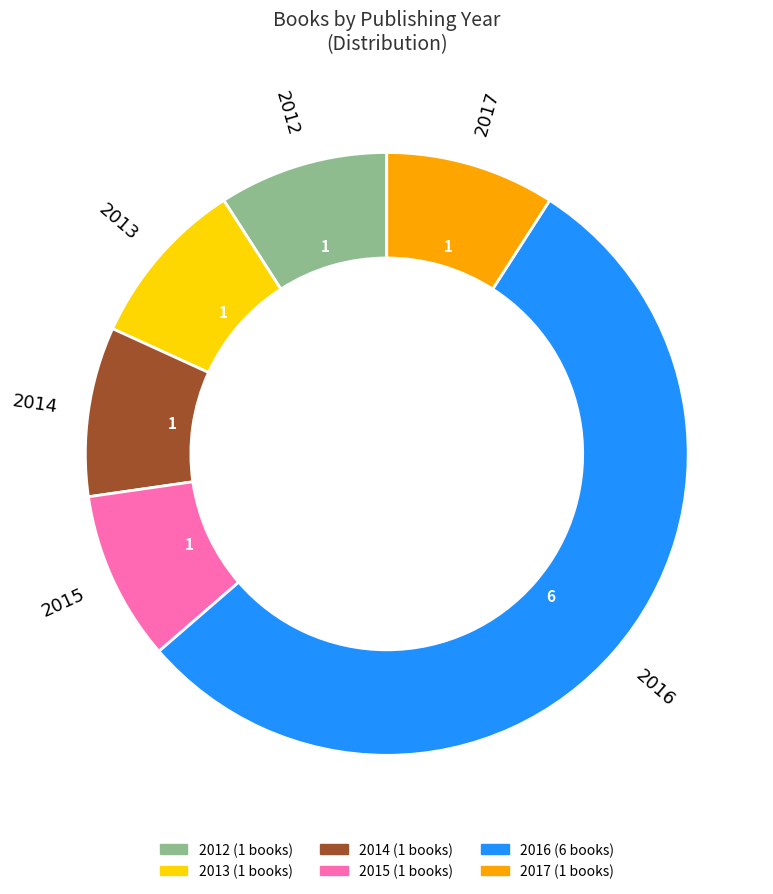

How many segments does this pie chart have?

6